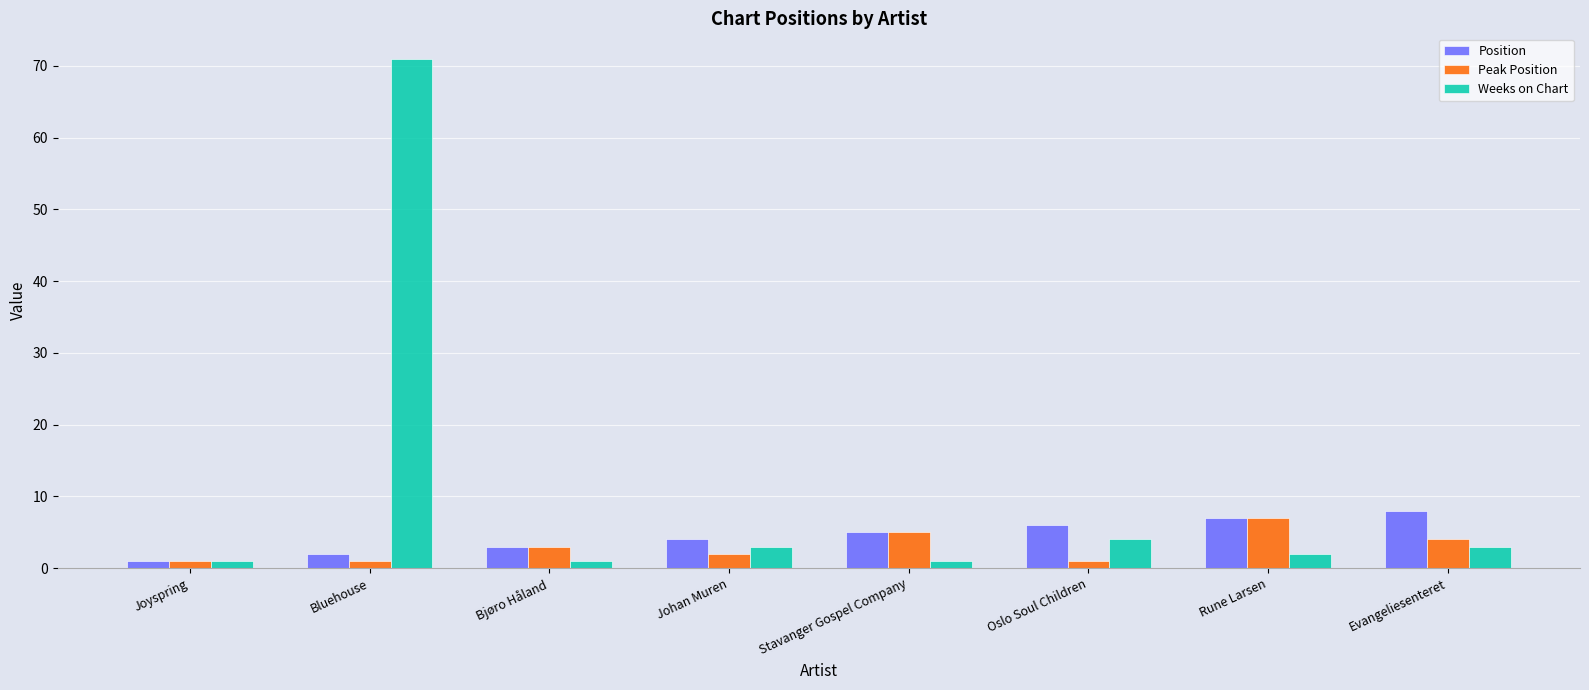

At how many categories does at least one series exceed 65?

1